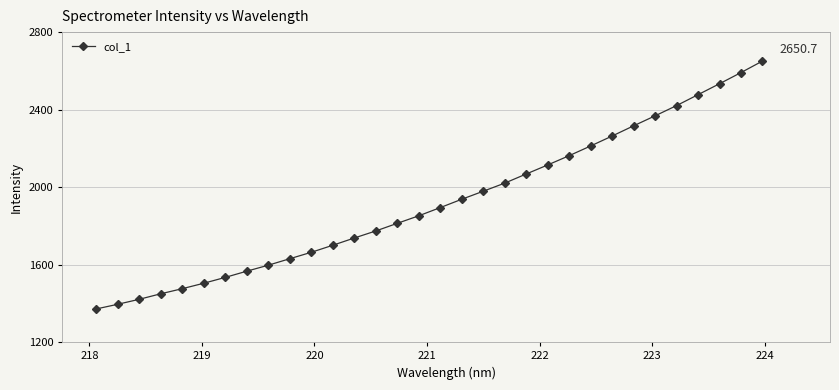

What is the minimum value shown in the chart?

1371.2